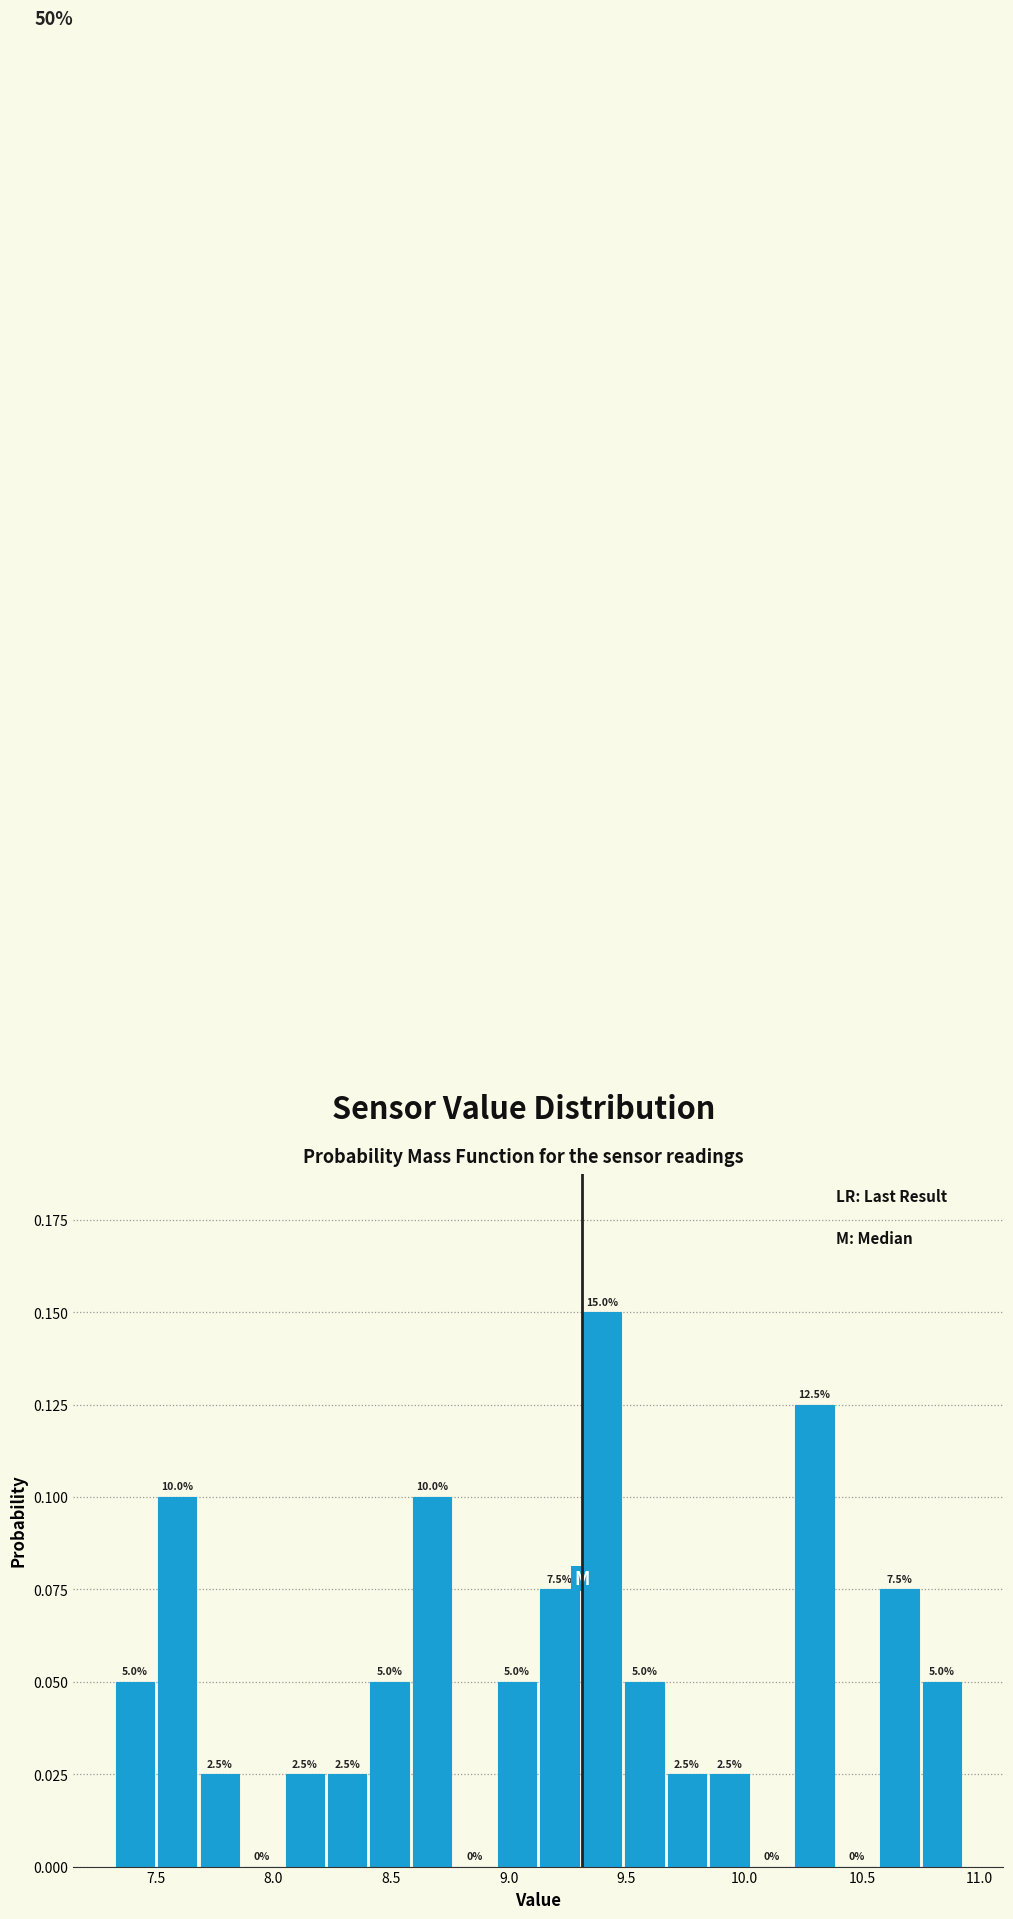

Around what value on the x-axis is the tallest bar? Give the approximate position of its centre, as read against the axis.

9.40